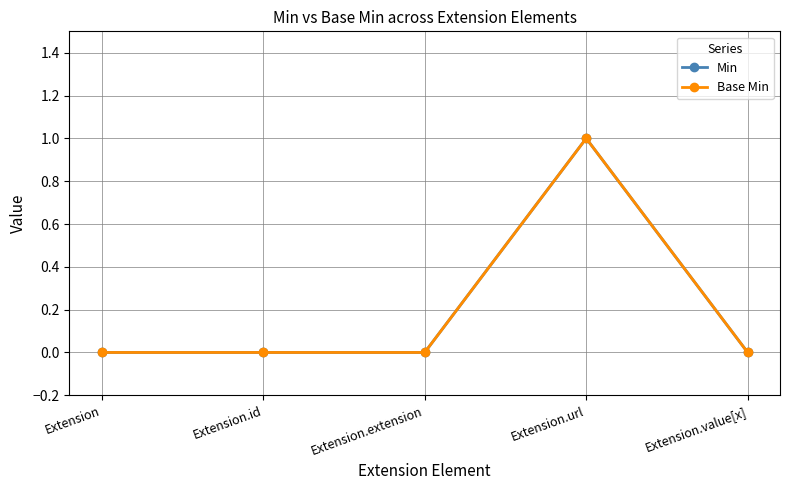

Reading left to right, what are all the values shown in this chart?

Min: Extension=0	Extension.id=0	Extension.extension=0	Extension.url=1	Extension.value[x]=0
Base Min: Extension=0	Extension.id=0	Extension.extension=0	Extension.url=1	Extension.value[x]=0